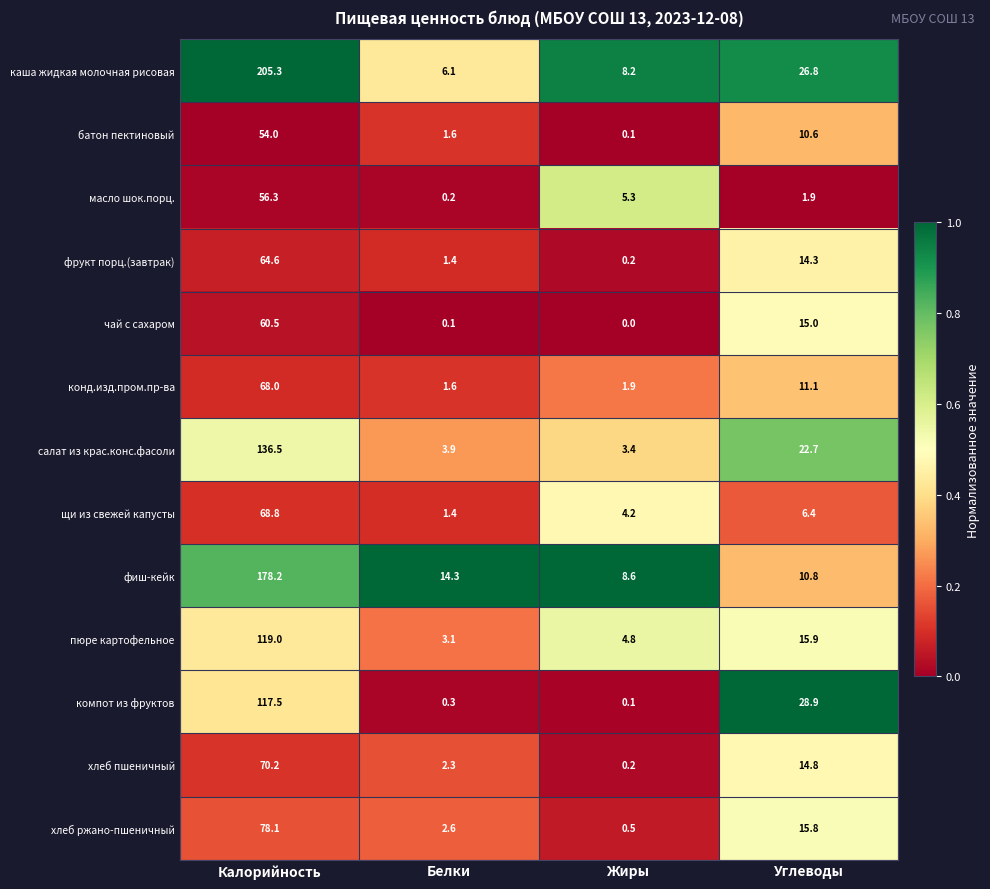

Which label corresponds to the smallest value in the chart?

Жиры